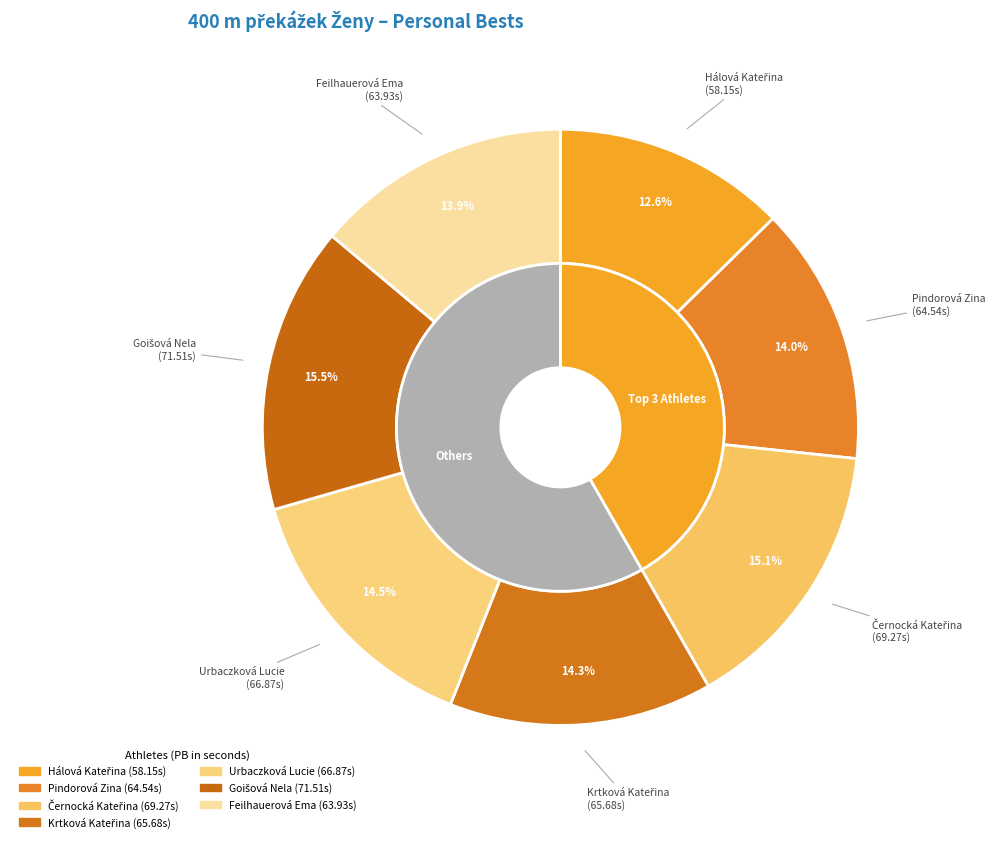

Does Hálová Kateřina account for over 50% of the chart?

No